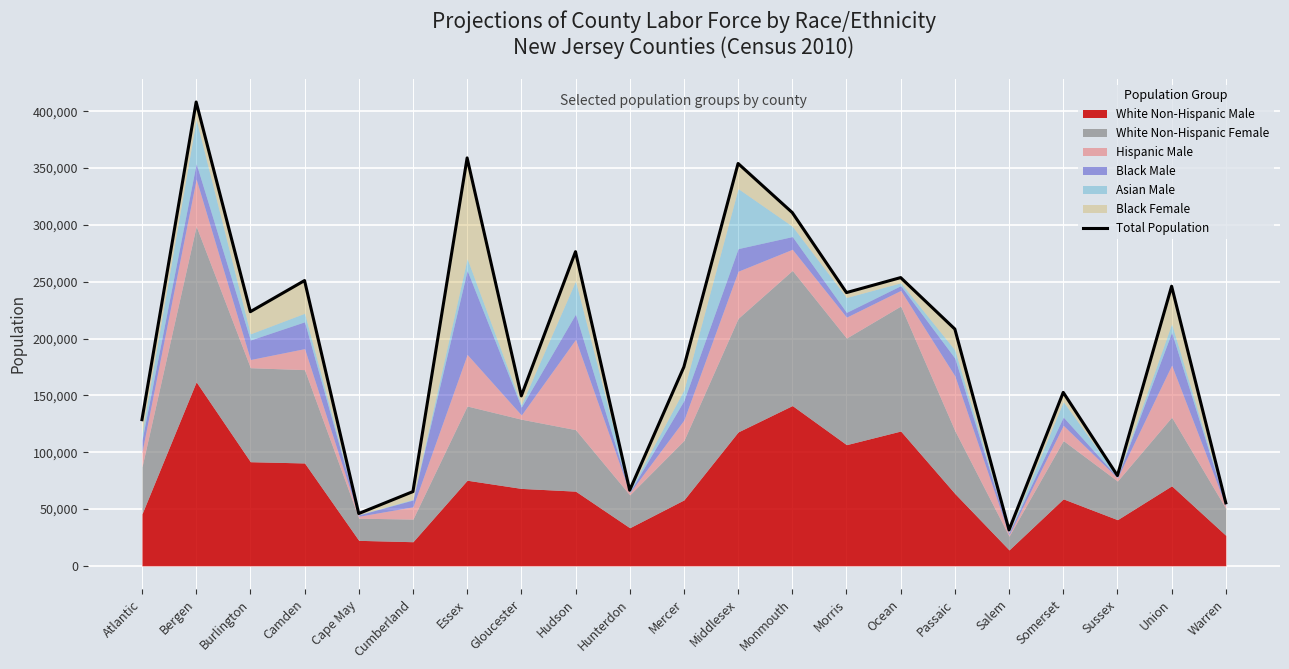

Reading left to right, what are all the values shown in this chart?

Atlantic=128600	Bergen=408100	Burlington=223600	Camden=251000	Cape May=46000	Cumberland=65300	Essex=358900	Gloucester=149500	Hudson=276400	Hunterdon=66500	Mercer=175000	Middlesex=354000	Monmouth=310800	Morris=240400	Ocean=253600	Passaic=208300	Salem=31600	Somerset=152600	Sussex=79400	Union=246000	Warren=55400